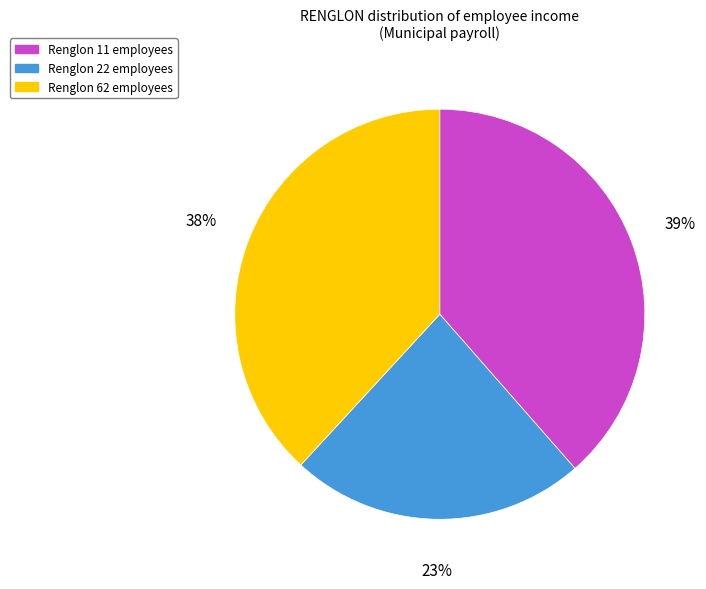

To the nearest percent, what is the average slice percentage?

33%